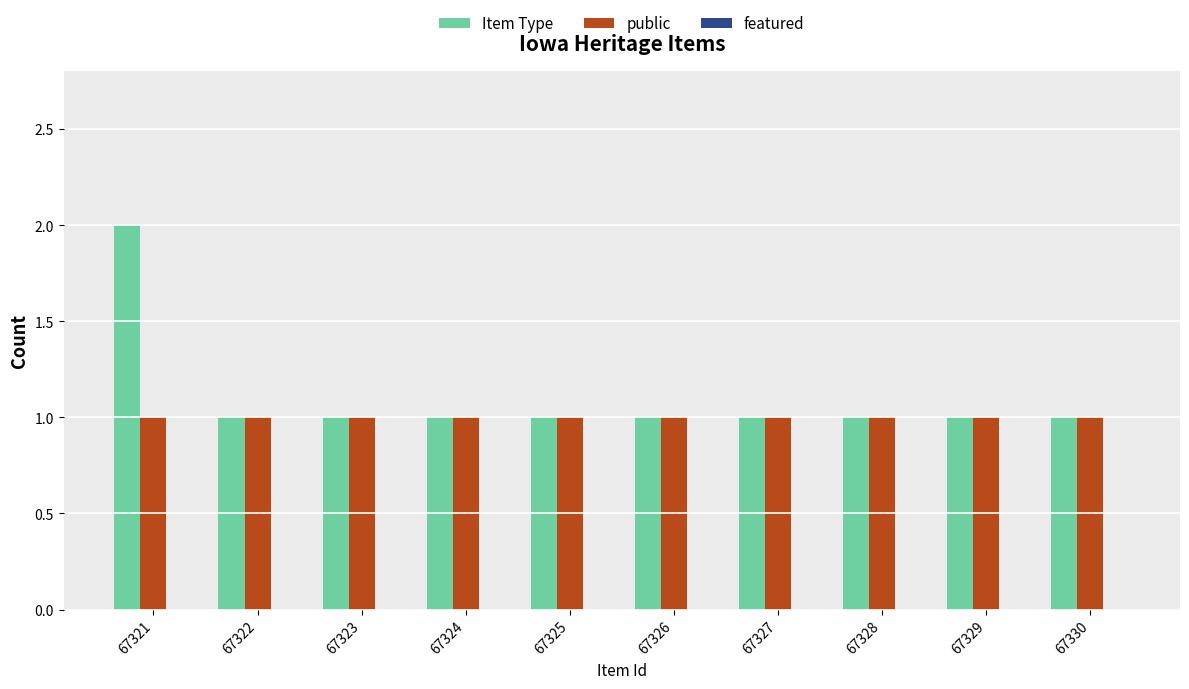

The public series shows 1 at 67323. True or false?

True